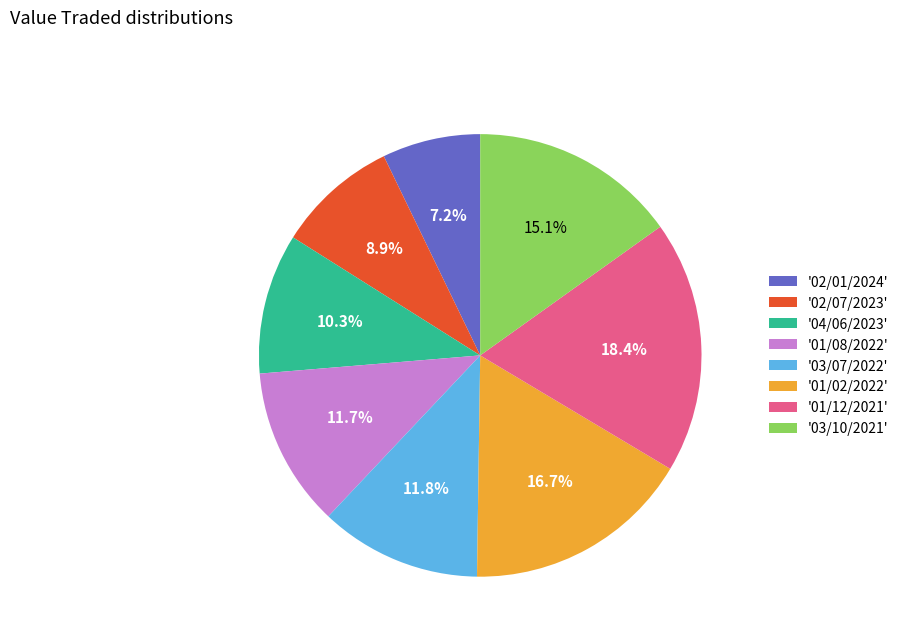

Is there any slice that represents more than half of the pie?

No